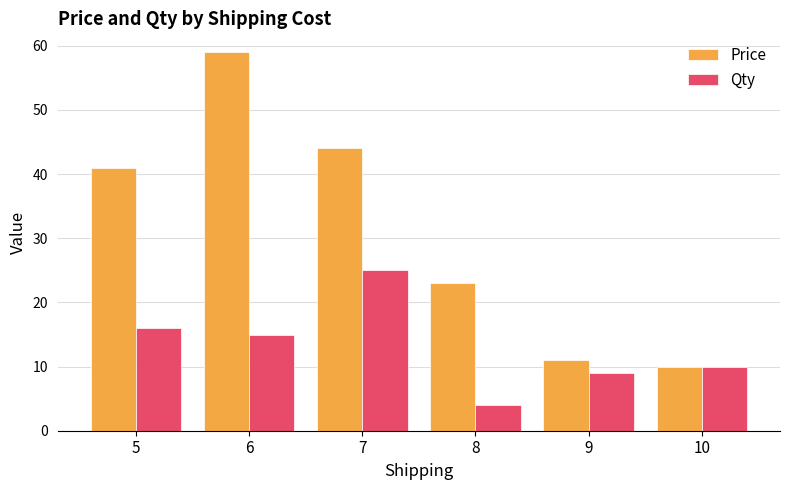

Reading left to right, list all the values displayed in this chart.

Price: 5=41	6=59	7=44	8=23	9=11	10=10
Qty: 5=16	6=15	7=25	8=4	9=9	10=10